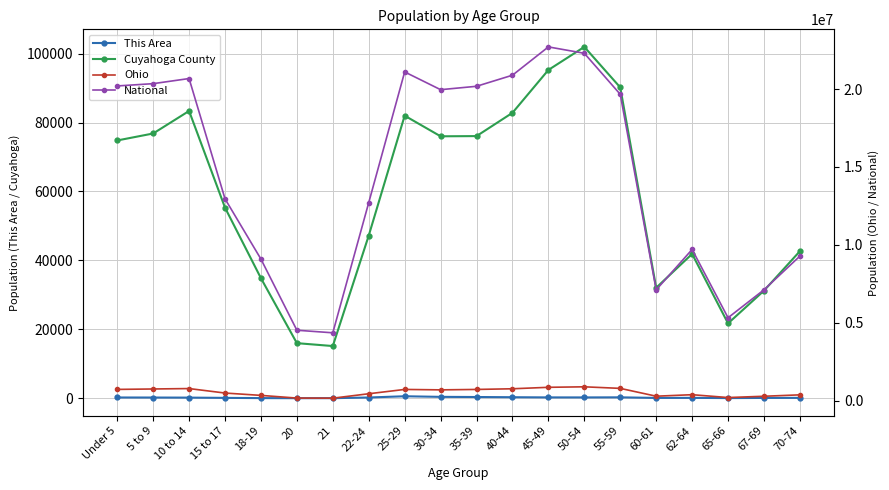

Reading left to right, extract all data points from this chart.

This Area: 226	211	187	114	45	23	26	221	580	407	363	302	249	243	268	100	114	53	97	112
Cuyahoga County: 74793	76816	83351	55302	34828	15987	15149	47199	81986	76000	76059	82814	95248	101938	90182	32055	41874	21722	31211	42673
Ohio: 720856	747889	774699	487307	336375	163986	157045	442085	718630	691329	718462	761369	855134	887057	786857	284403	381006	198333	280531	371370
National: 20201362	20348657	20677194	12954254	9086089	4519129	4354294	12712576	21101849	19962099	20179642	20890964	22708591	22298125	19664805	7113727	9704197	5319902	7115361	9278166